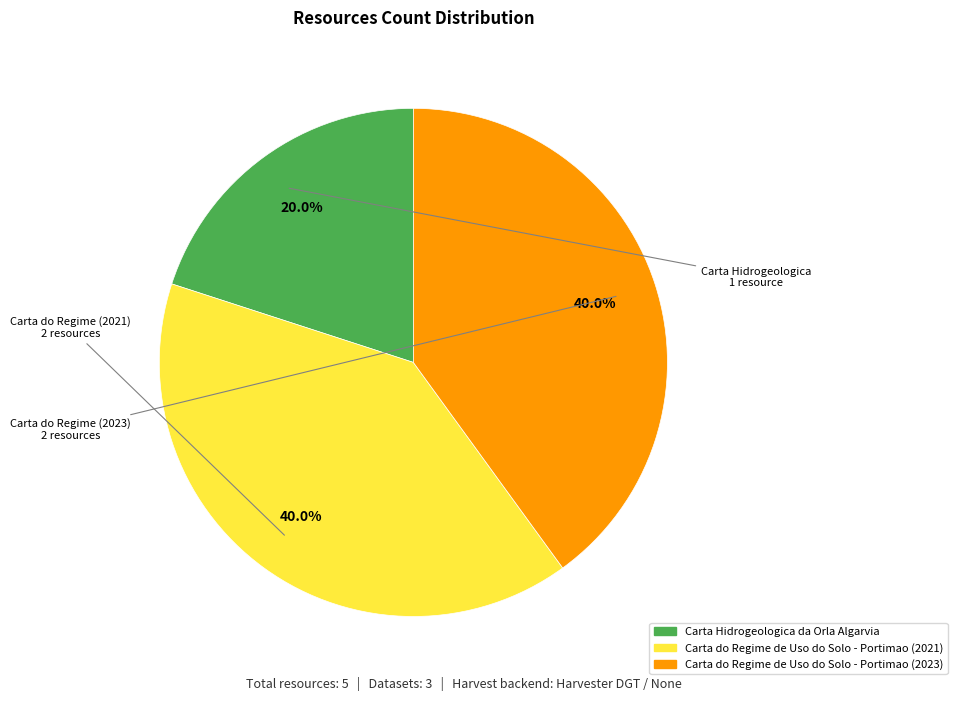

What is the total percentage of Carta Hidrogeologica da Orla Algarvia and Carta do Regime de Uso do Solo - Portimao (2023)?

60.0%